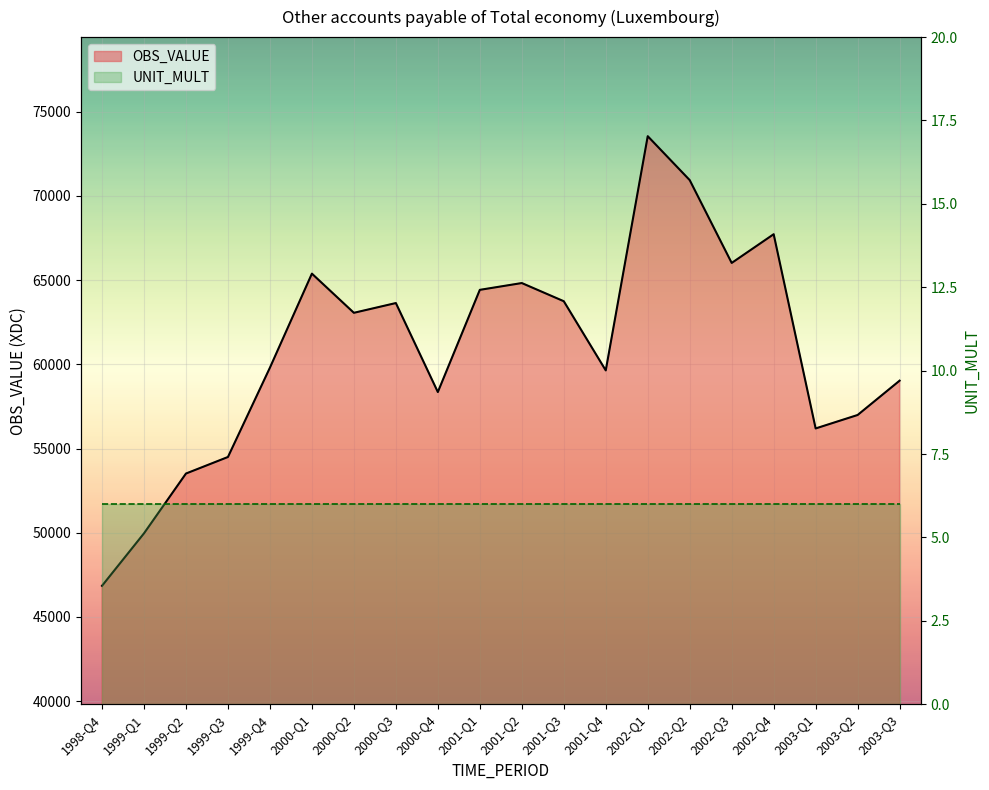

Reading right to left, extract all data points from this chart.

59029.7	56991.2	56192.1	67726.0	66020.0	70937.9	73546.6	59638.5	63746.8	64826.0	64422.1	58353.5	63638.4	63058.9	65384.6	59802.3	54497.0	53514.5	49963.7	46848.0